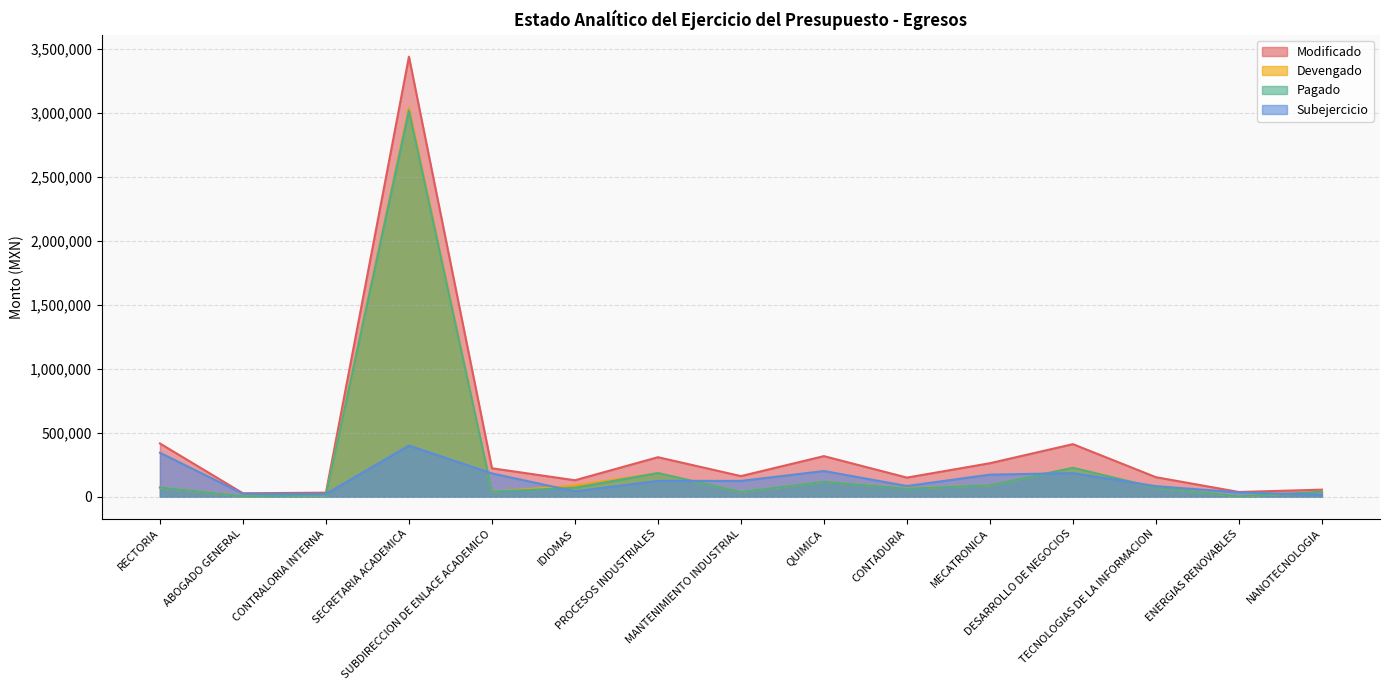

What is the average value of the Pagado series?

269453